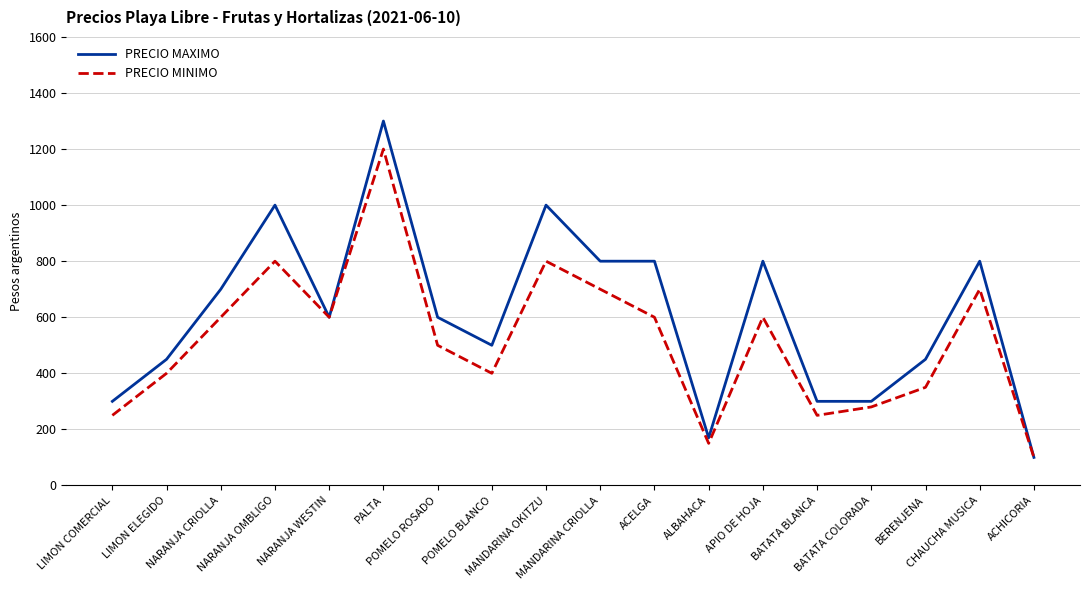

What is the average value of the PRECIO MINIMO series?

516